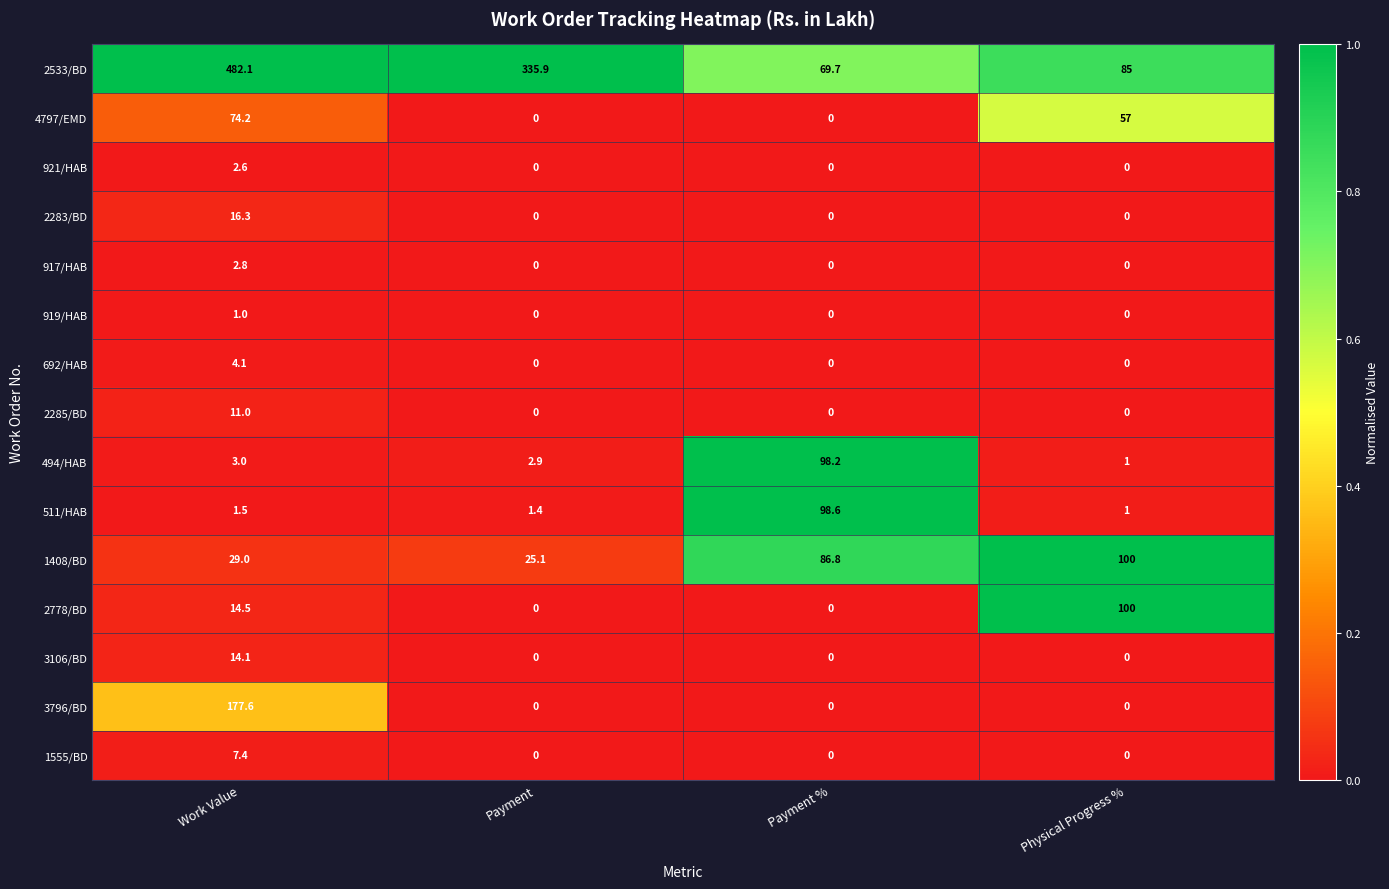

Which series has the largest total across all categories?

2533/BD